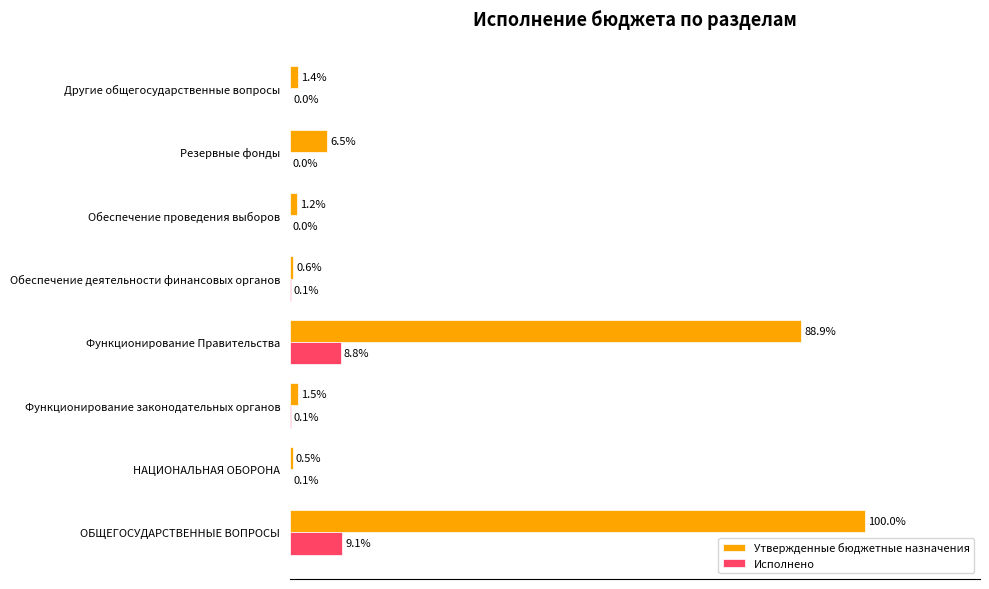

Between НАЦИОНАЛЬНАЯ ОБОРОНА and Другие общегосударственные вопросы, which series saw the biggest shift?

Утвержденные бюджетные назначения